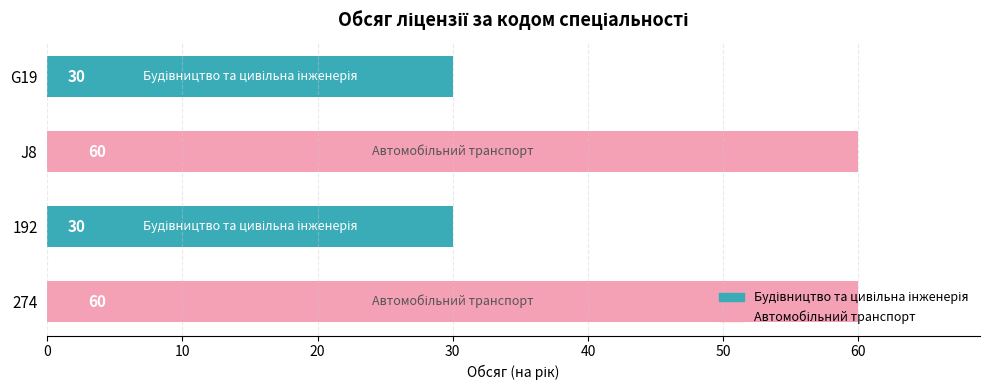

What is the maximum value shown in the chart?

60